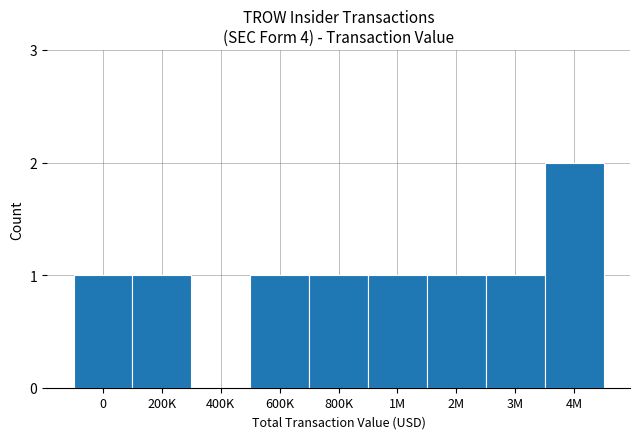

What is the greatest value displayed?

2